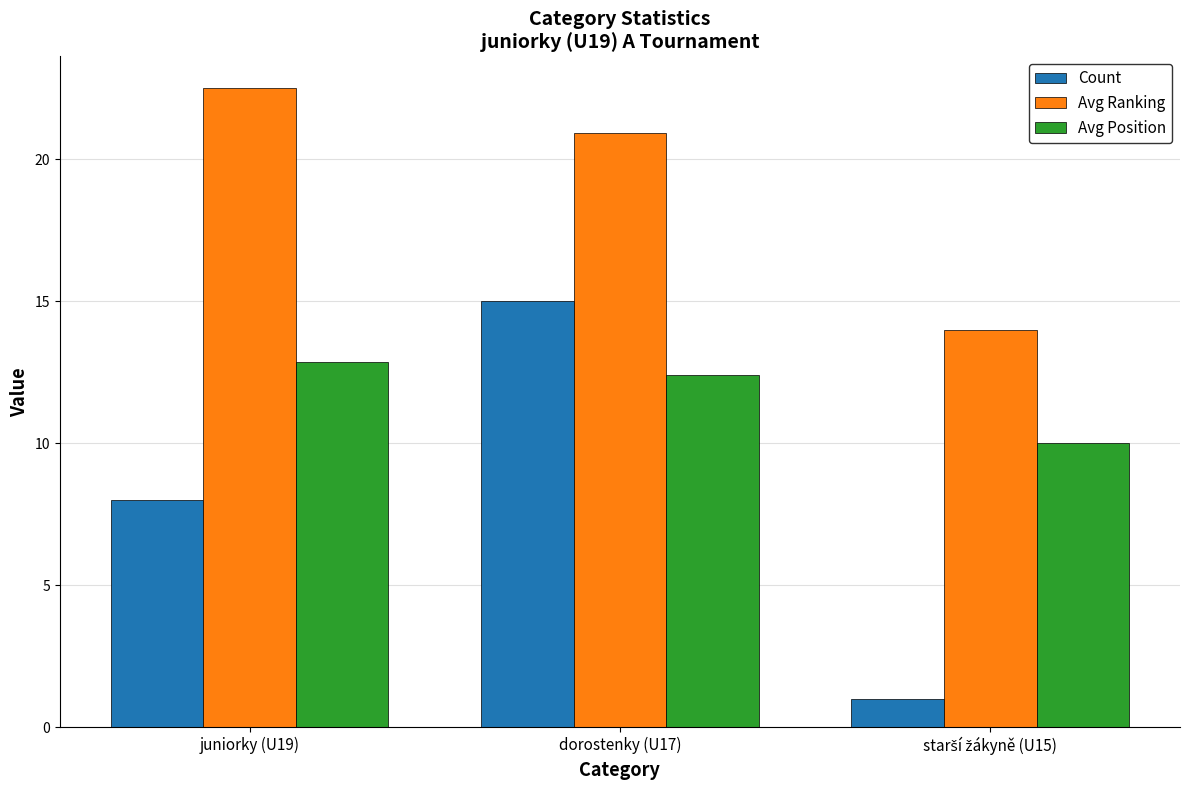

Count the Count values in the range 1 to 15.

3